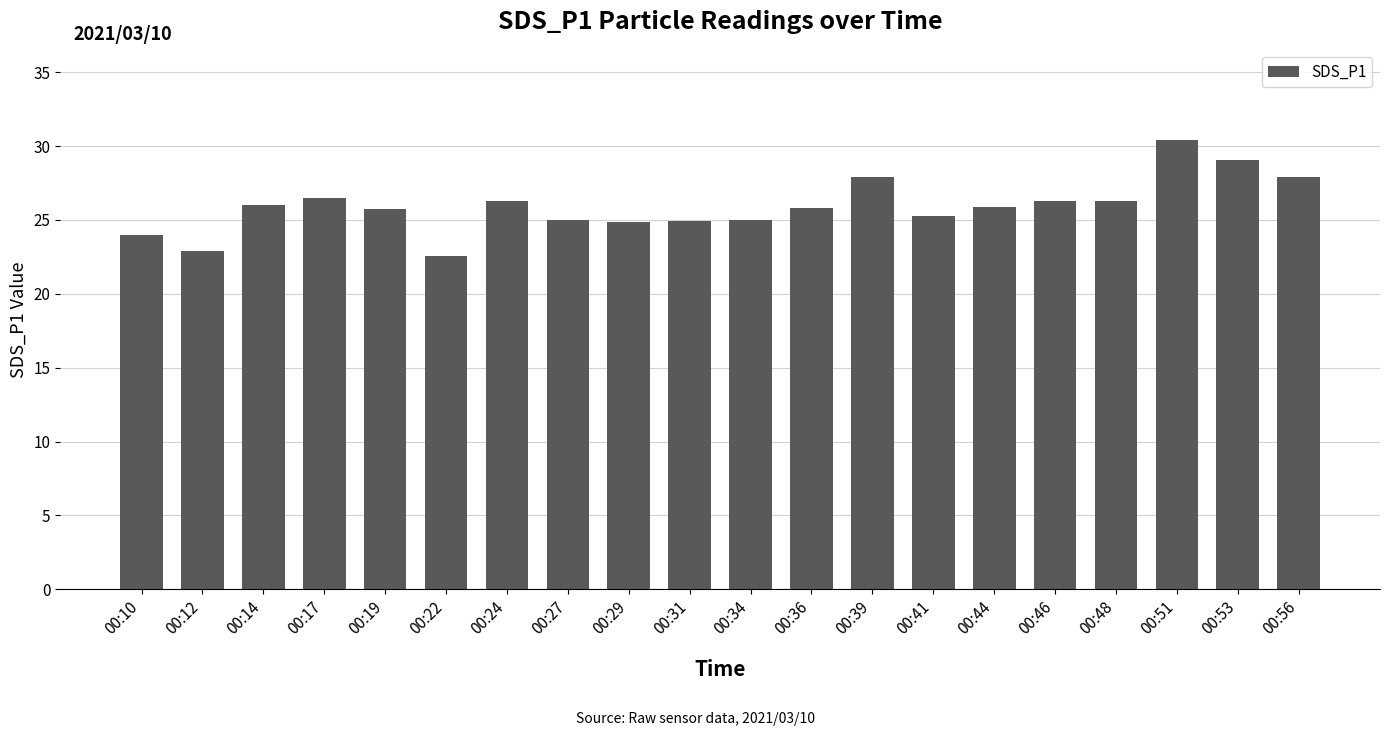

Approximately how many times larger is the value at 00:10 compared to 00:39?

0.9